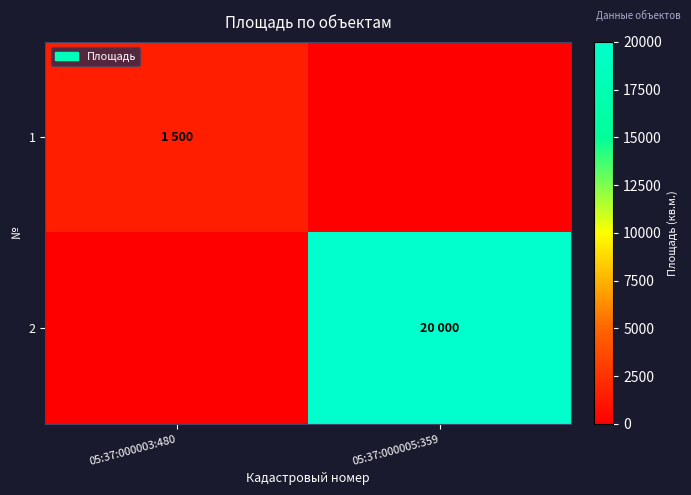

What is the difference between the highest and lowest values at 05:37:000005:359?

20000